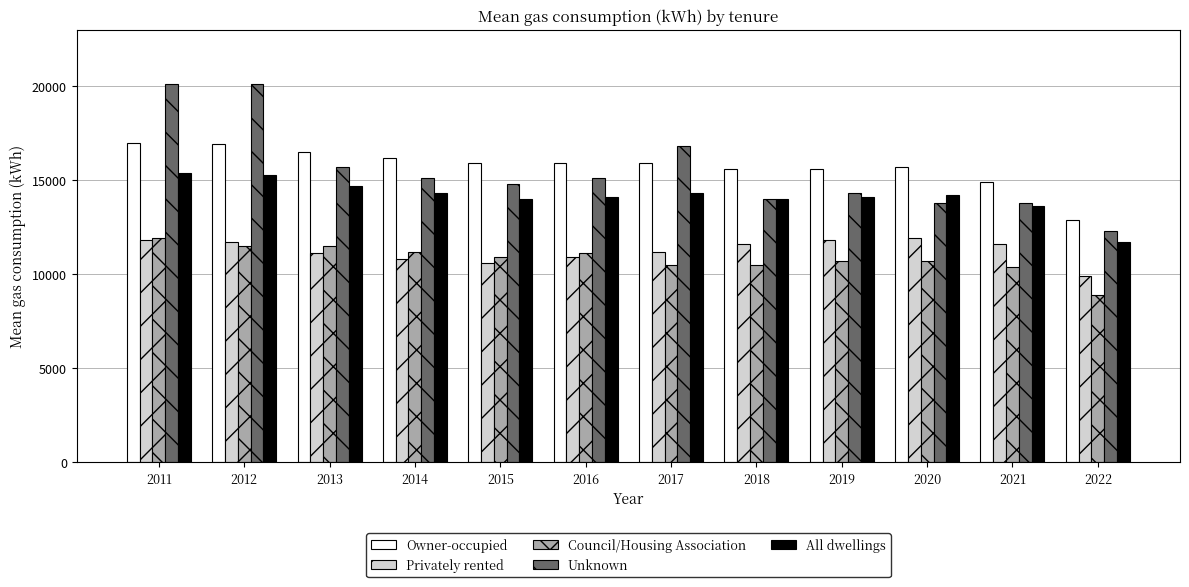

Read the Privately rented value at 2018.

11600